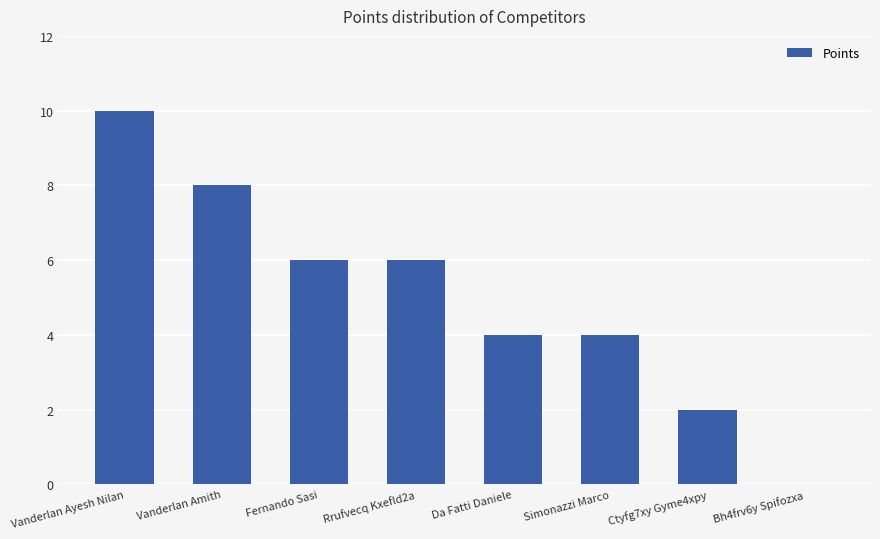

Count the number of data series in this chart.

1